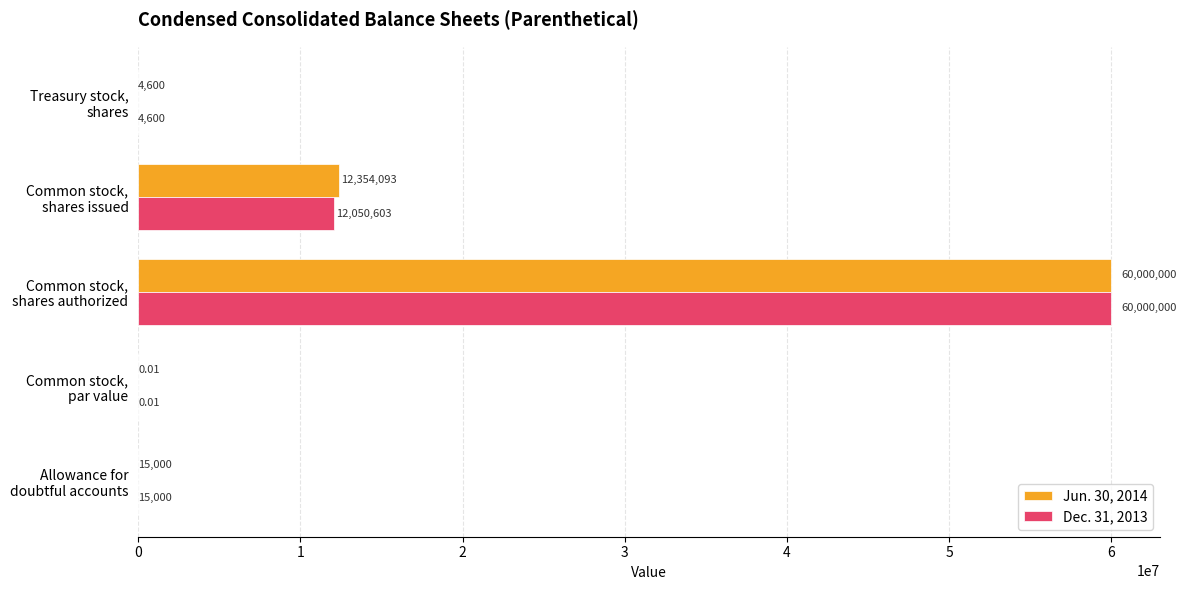

Which series has the largest total across all categories?

Jun. 30, 2014